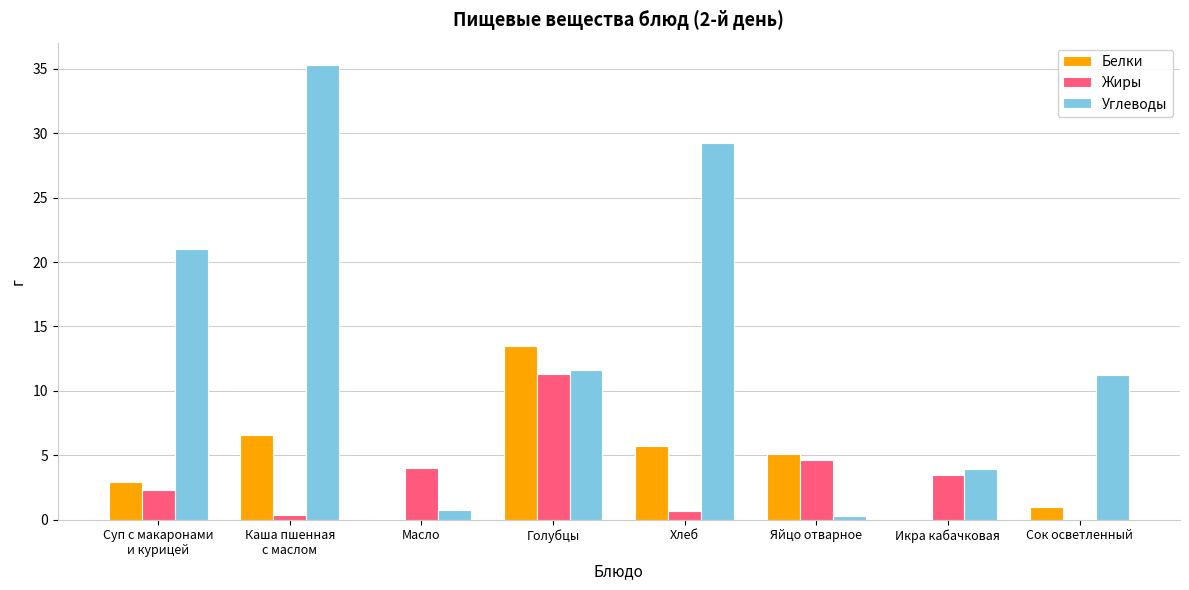

The value of Углеводы at Сок осветленный is 11.2. True or false?

True